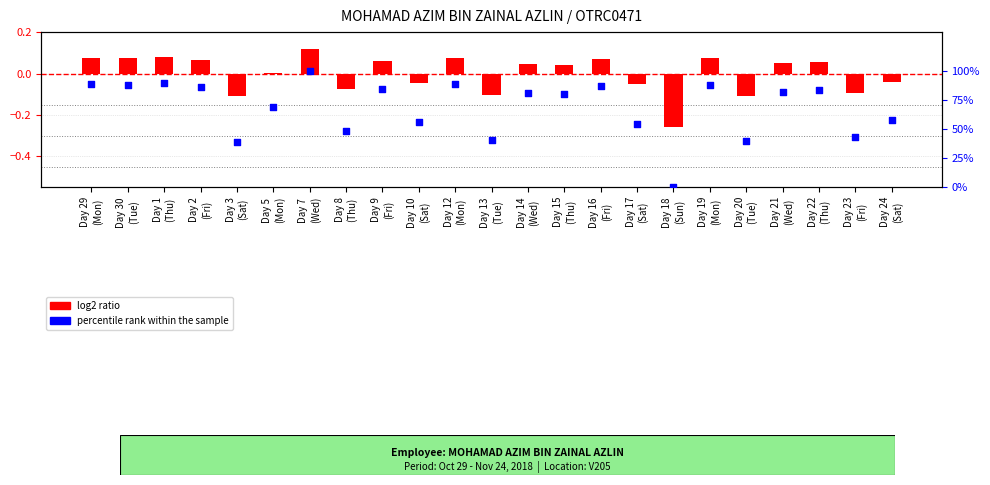

What is the total value across all series at Day 15
(Thu)?

79.9